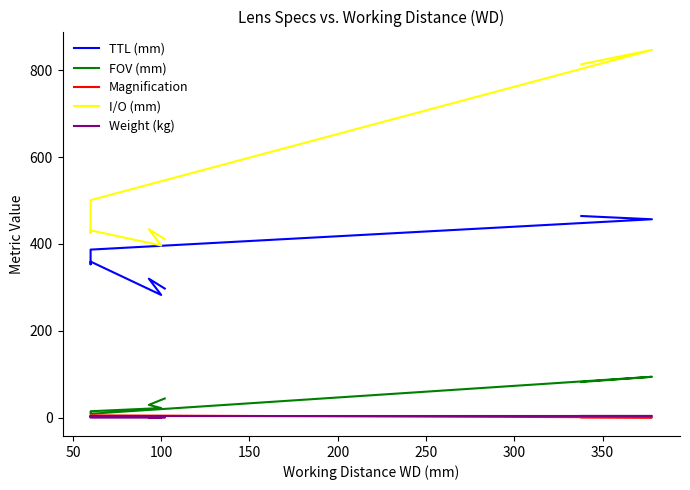

What is the sum of all Magnification values?

33.5